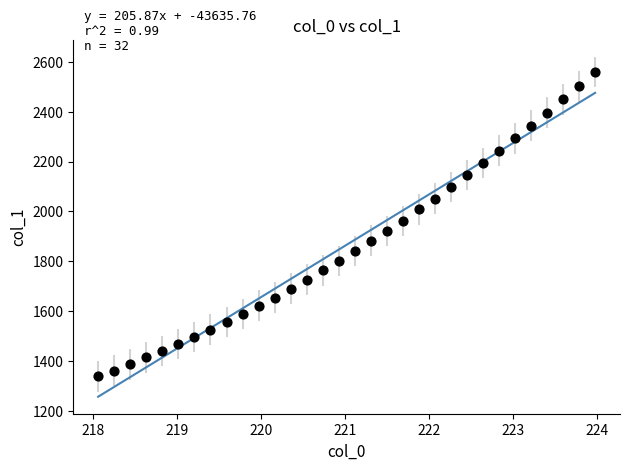

What is the range of Y values (max minus min)?

1221.2